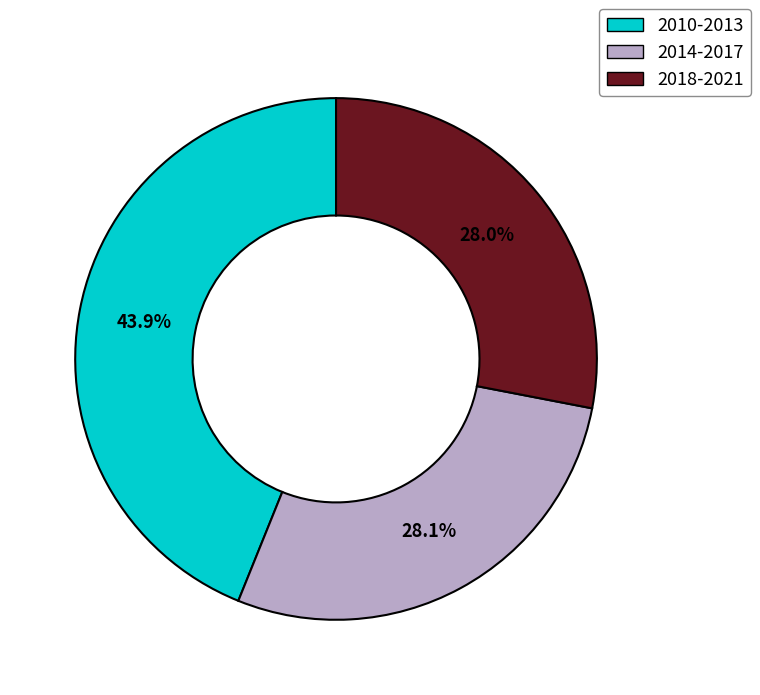

Which has a higher value, 2010-2013 or 2014-2017?

2010-2013